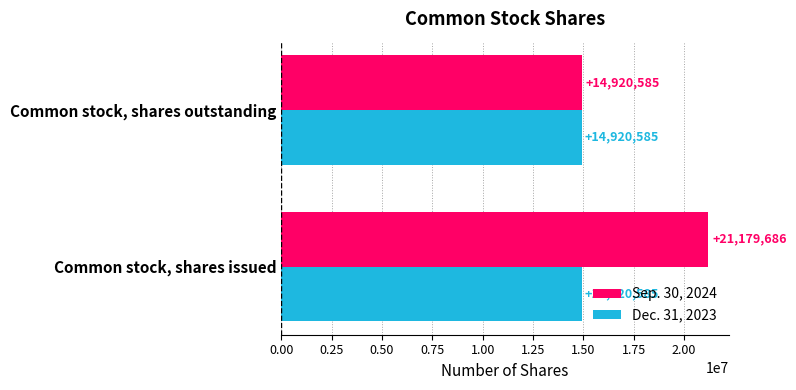

What is the smallest value displayed?

14920585